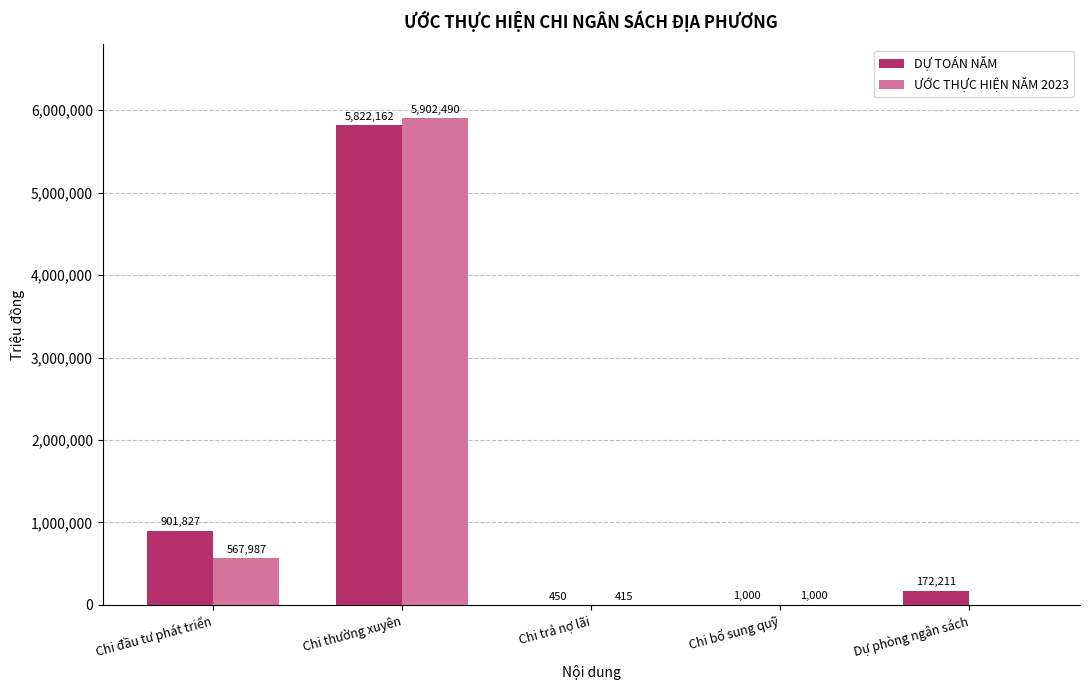

Which category has the highest value across all series?

Chi thường xuyên